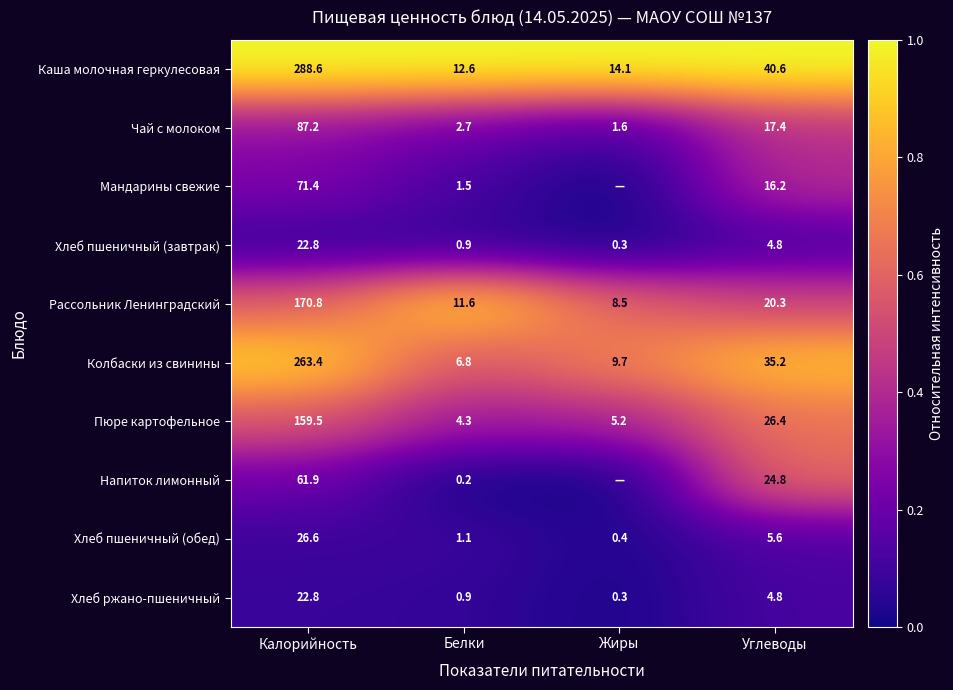

At which label does Чай с молоком first exceed 17?

Калорийность